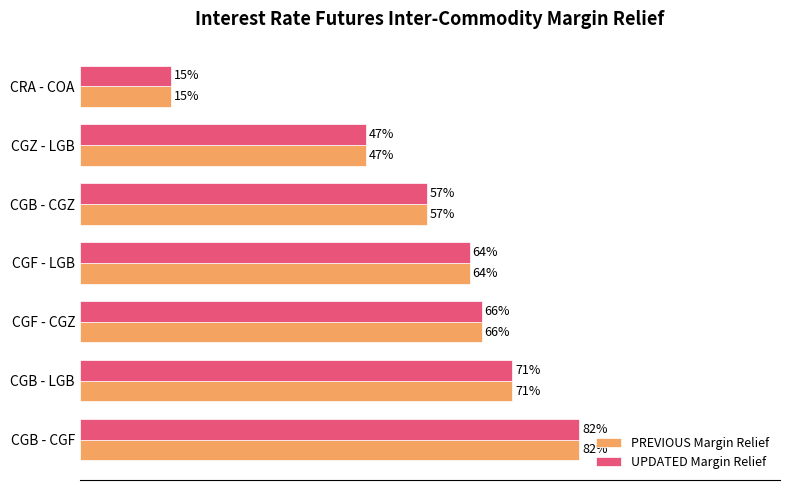

What is the sum of all PREVIOUS Margin Relief values?

4.0